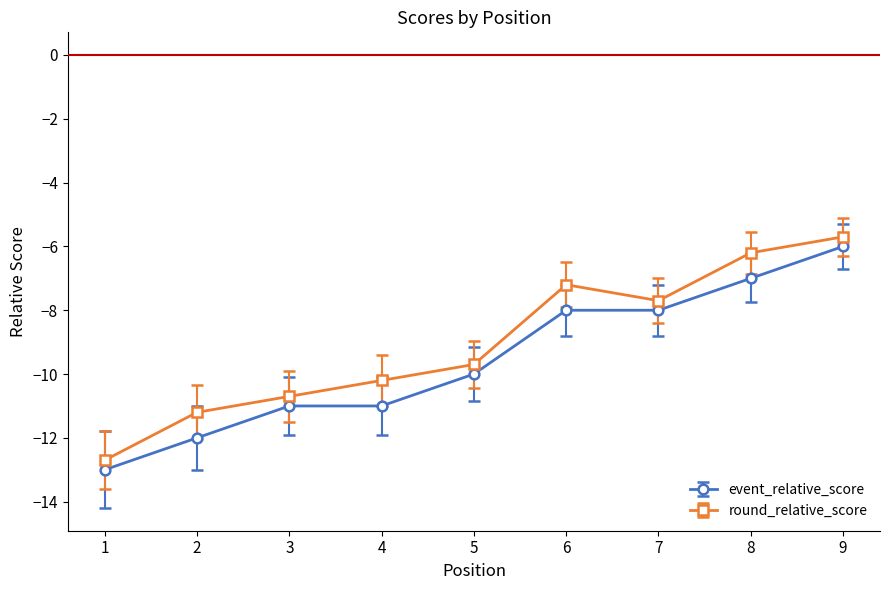

What is the difference between the round_relative_score values at 1 and 2?

1.5